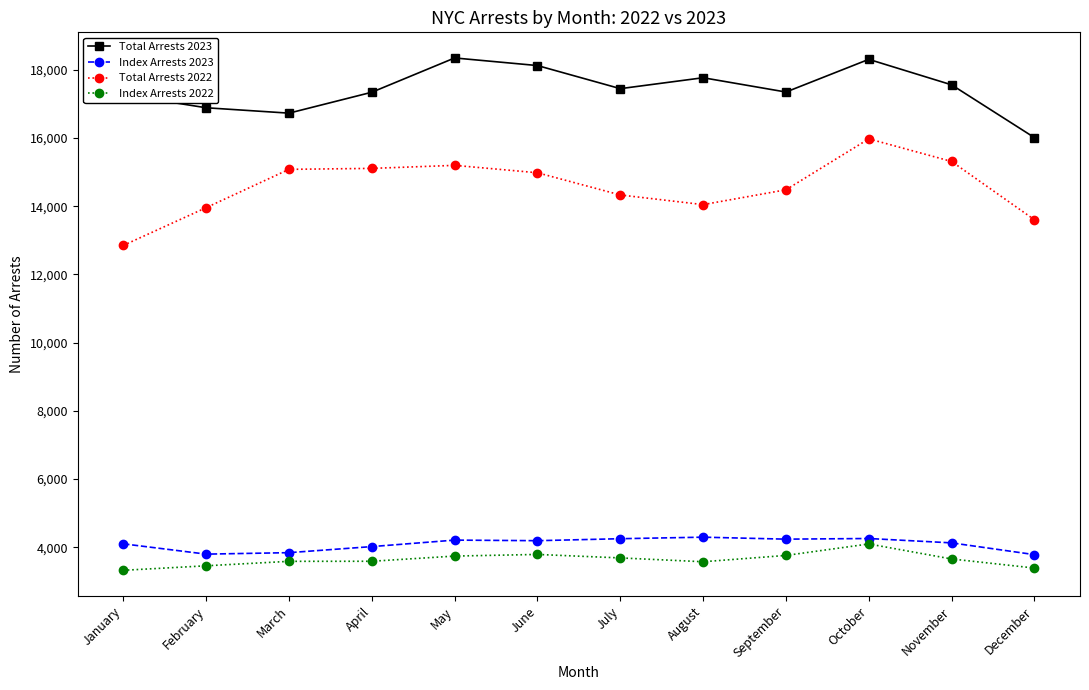

What is the difference between the highest and lowest values at March?

13136